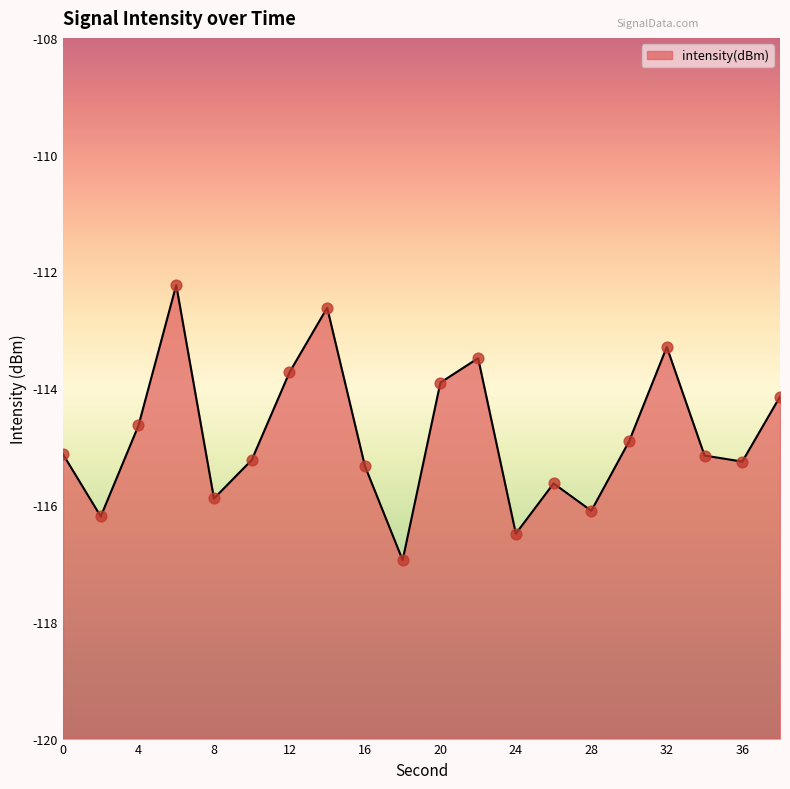

What is the change in value from 8 to 14?

+3.3